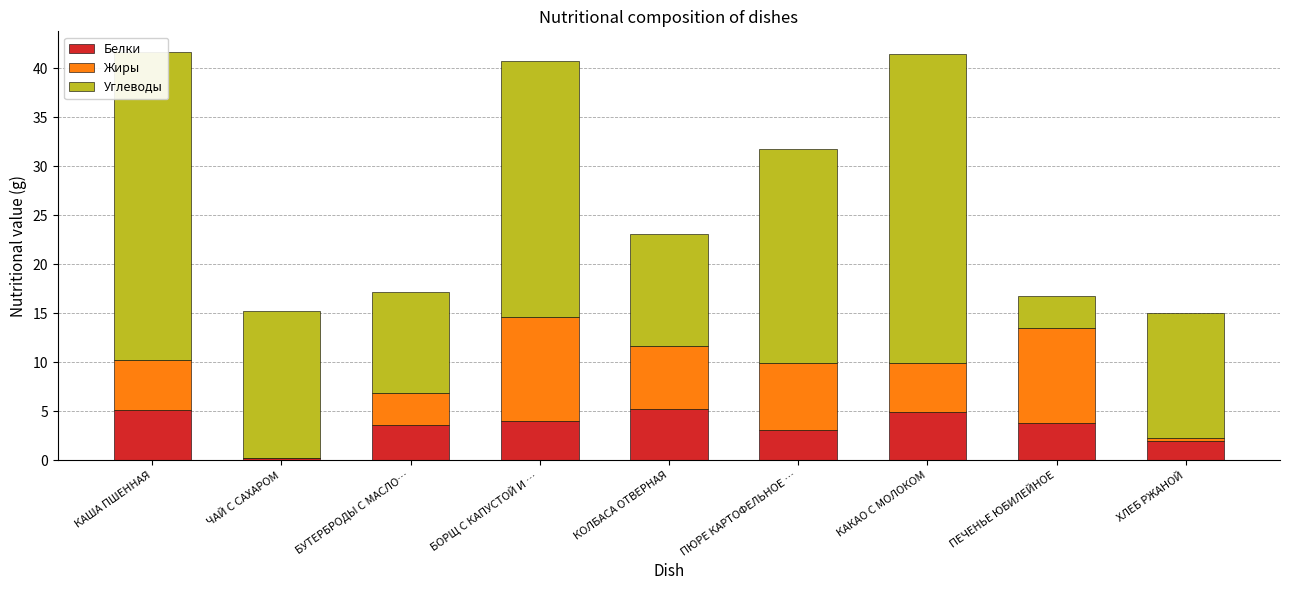

What is the maximum value for Белки?

5.2